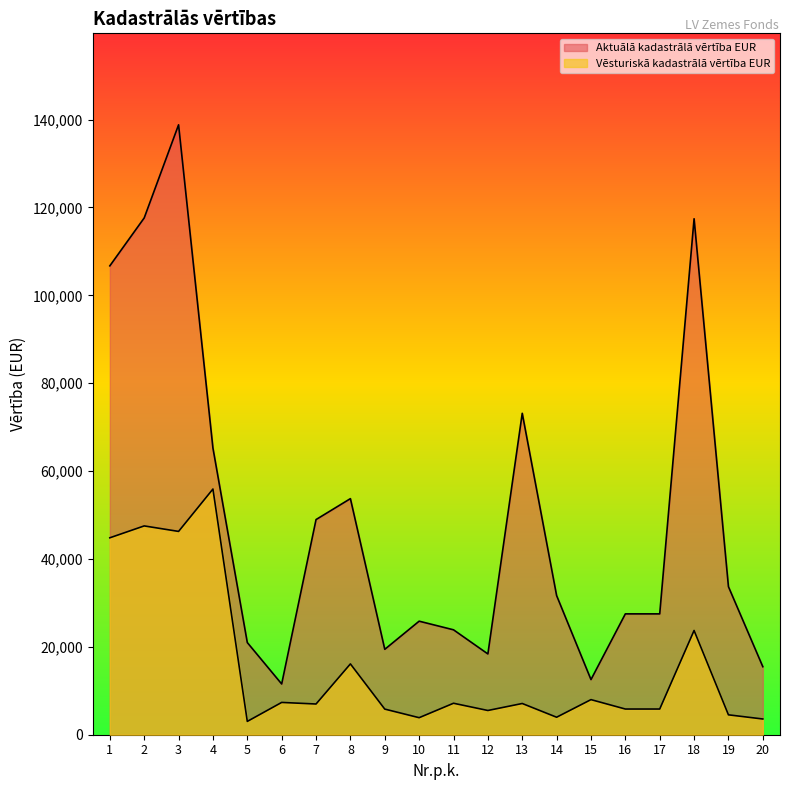

What is the difference between the second highest and second lowest values in the Aktuālā kadastrālā vērtība EUR series?

105070.0